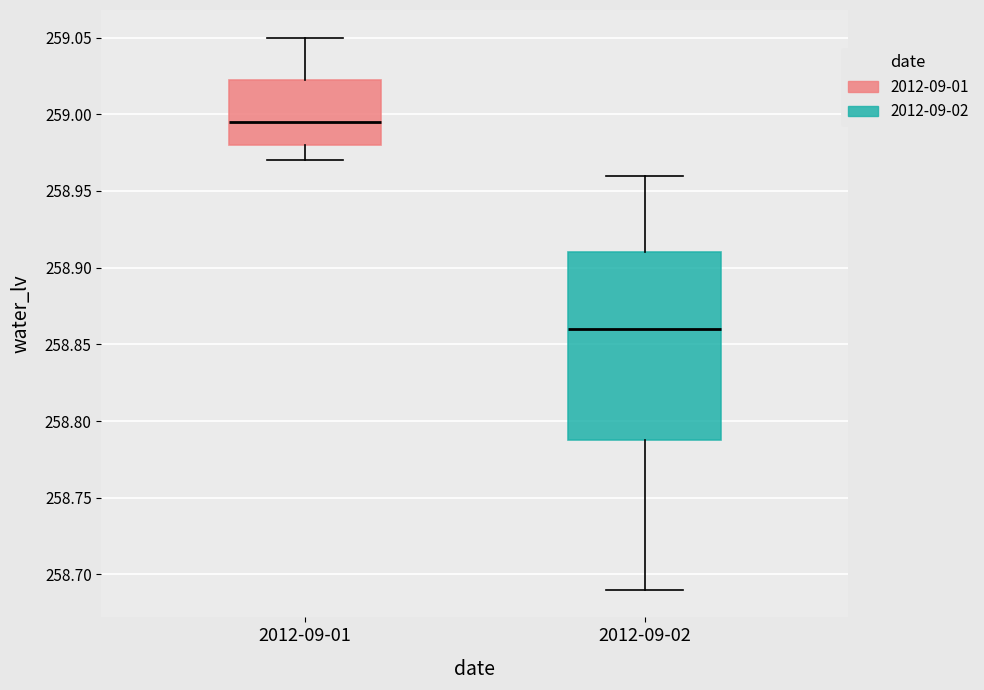

Comparing the boxes themselves (not the whiskers), which one is the tallest?

2012-09-02